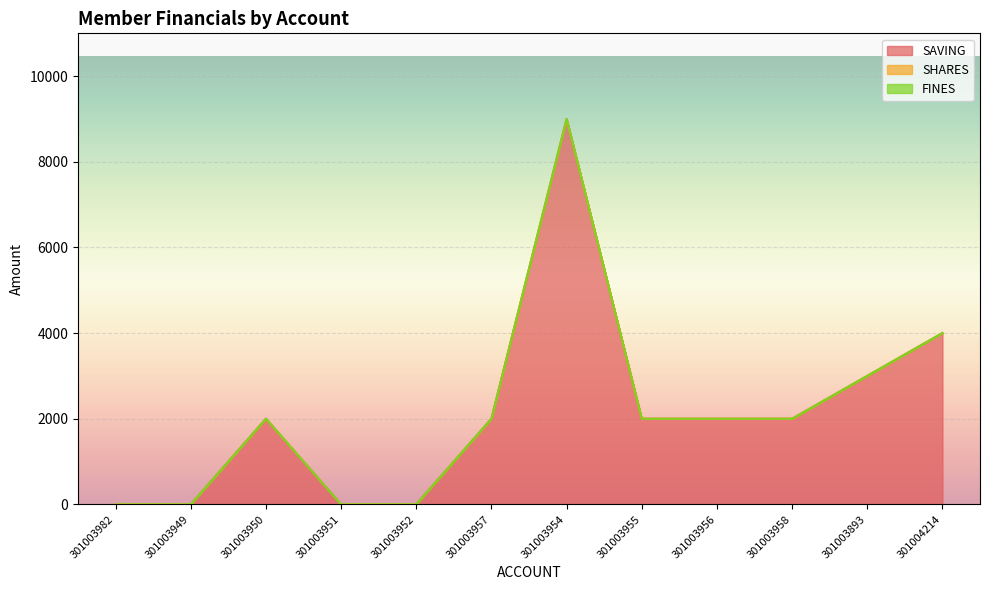

Is it true that SHARES equals 0 at 301003952?

True